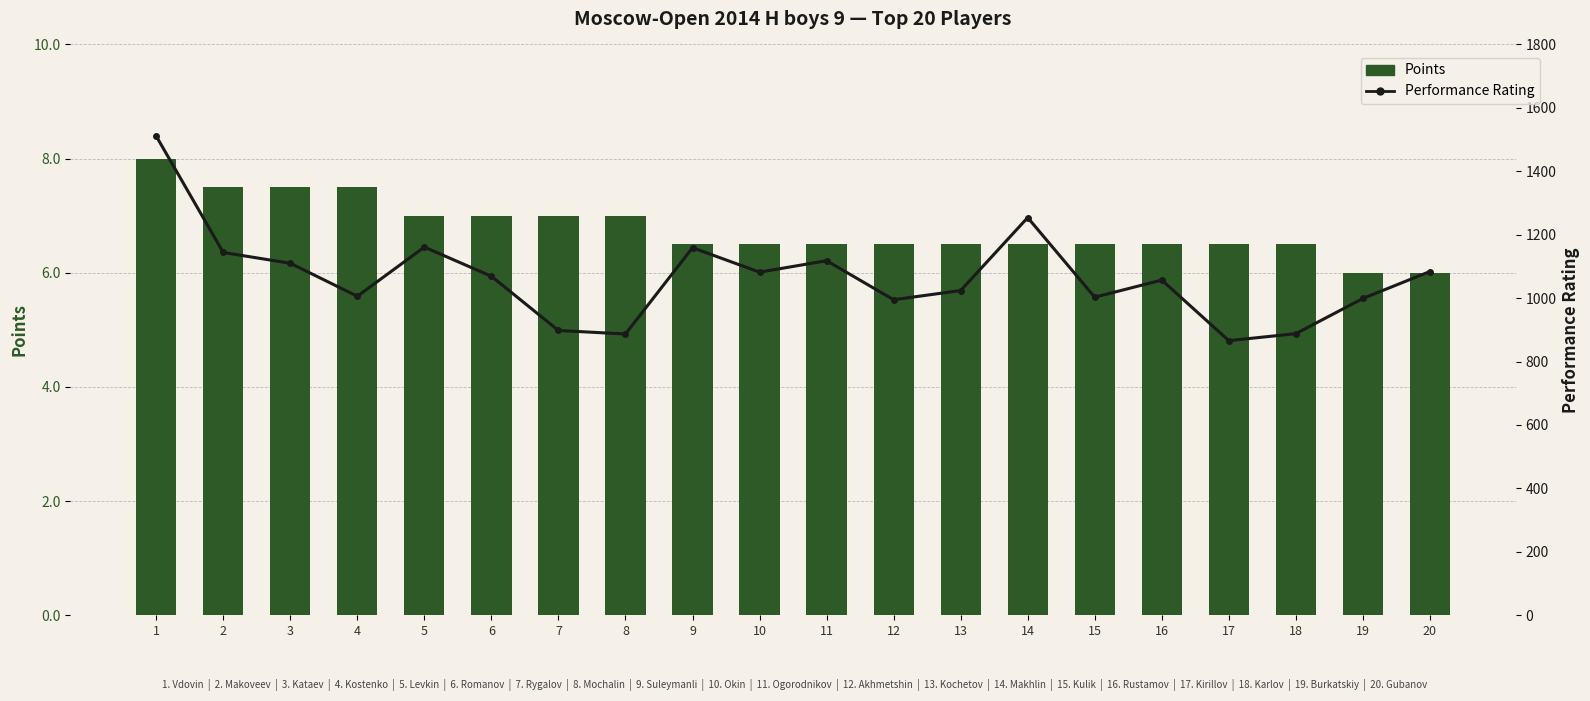

Which series changed the most between 3 and 20?

Performance Rating